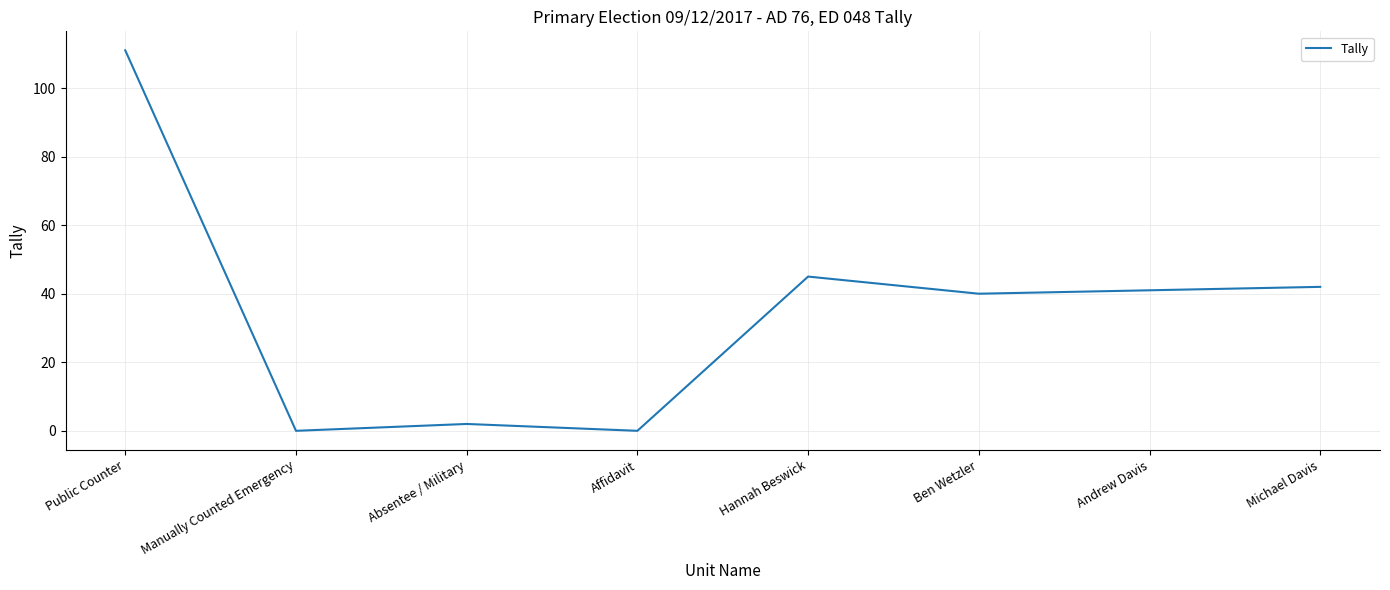

What is the maximum value shown in the chart?

111